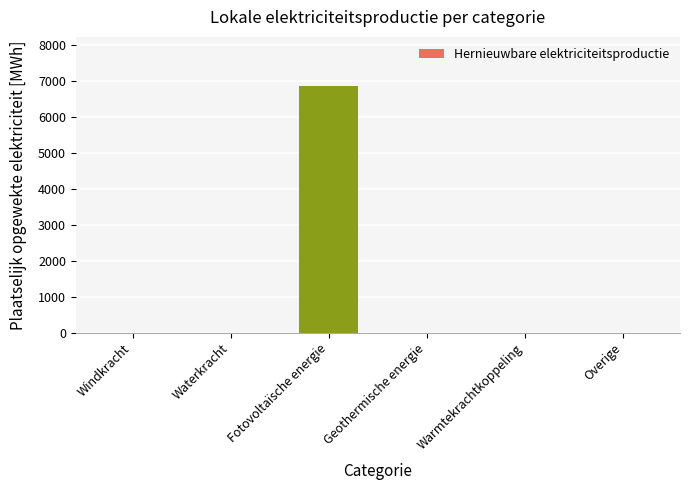

What is the change in value from Windkracht to Fotovoltaïsche energie?

+6858.0